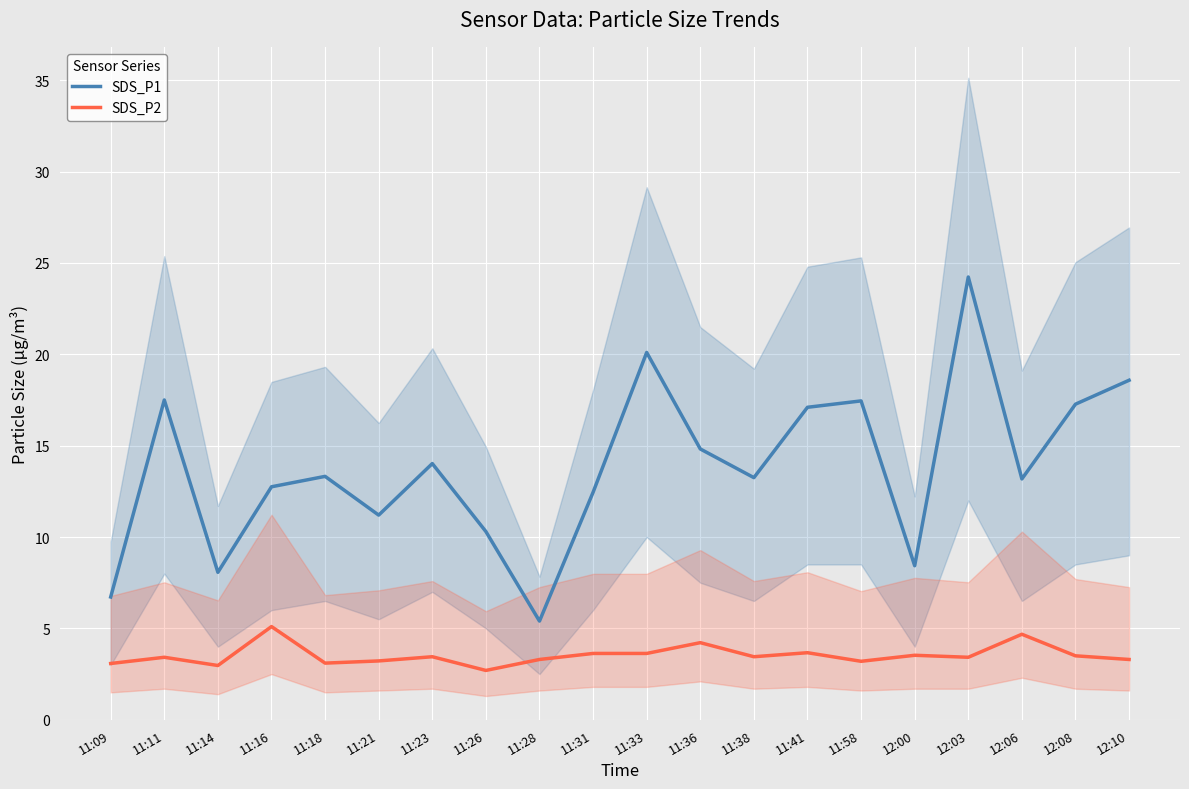

True or false: SDS_P1 has a value of 21.2 at 11:16.

False